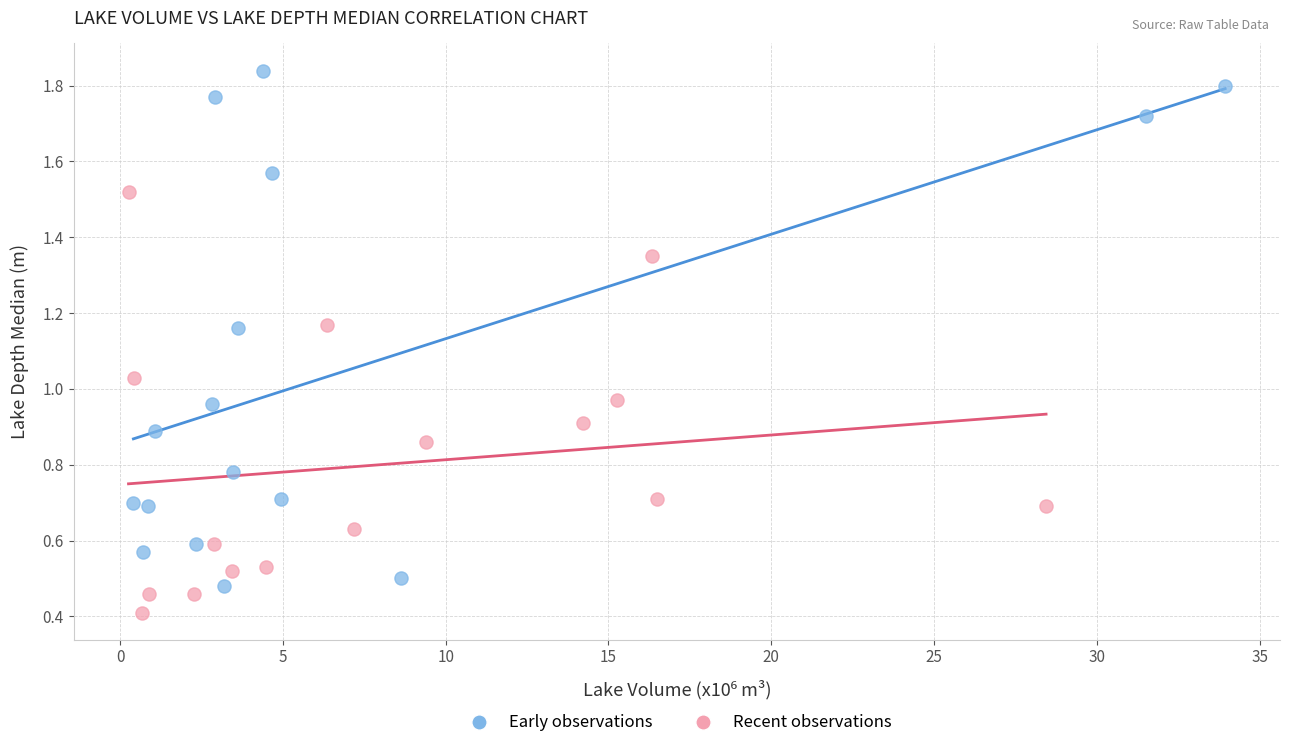

Which series contains the lowest Y value?

Recent observations